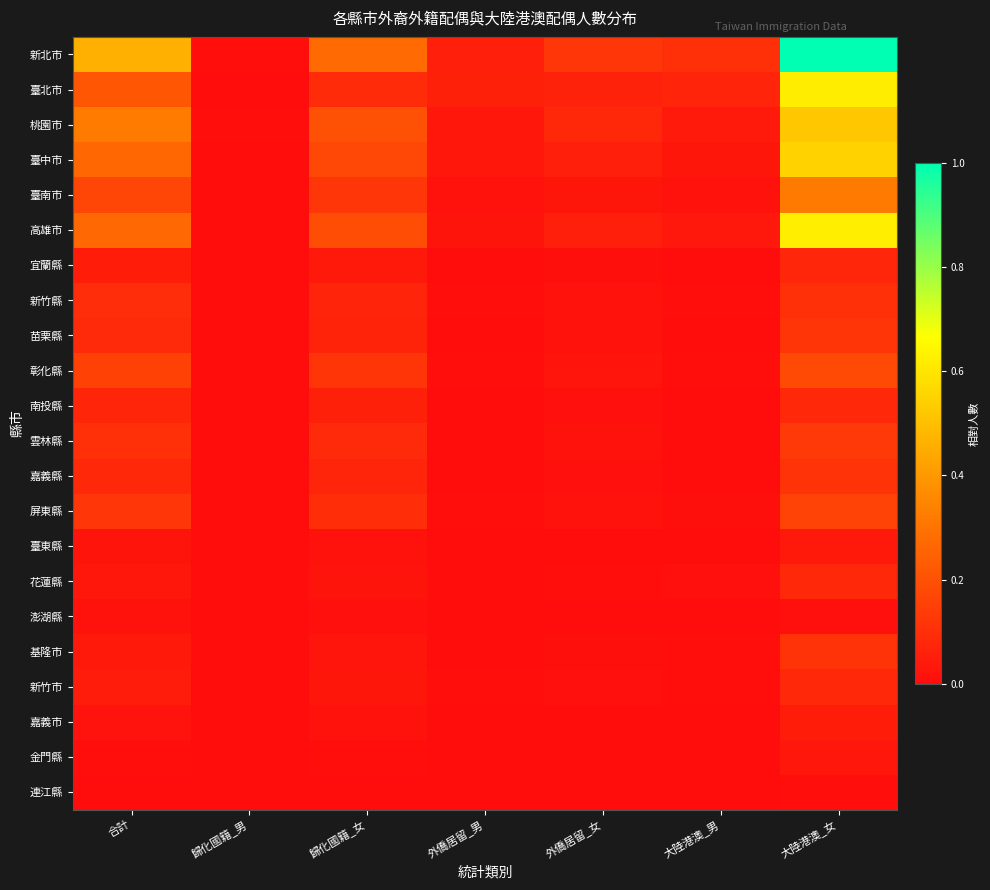

At how many categories does at least one series exceed 0?

7